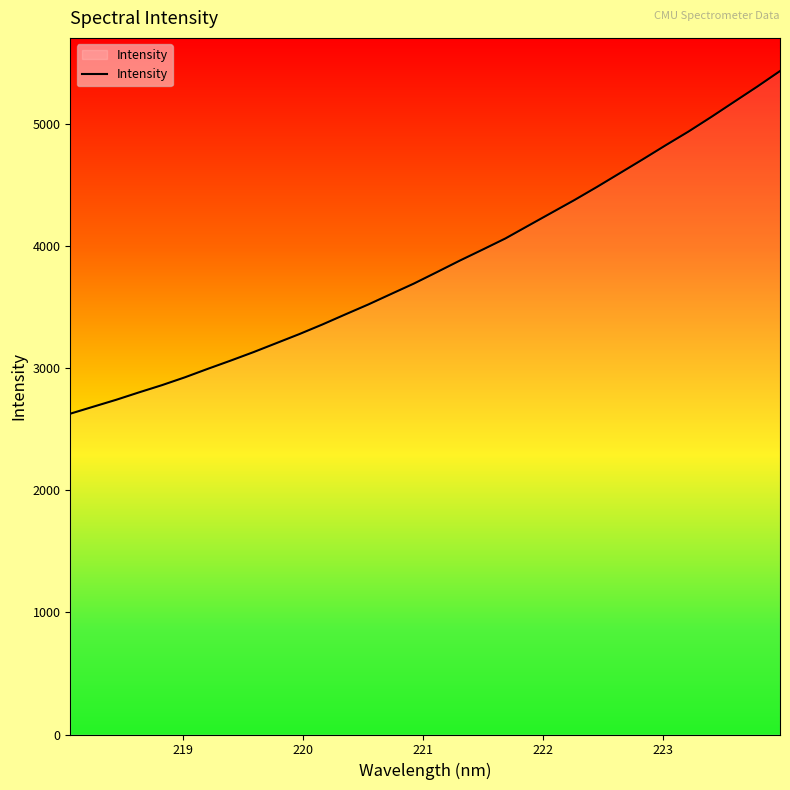

What is the smallest value displayed?

2626.7